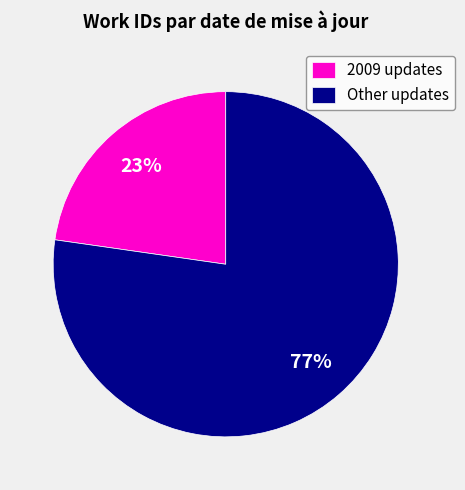

To the nearest percent, what is the average slice percentage?

50%